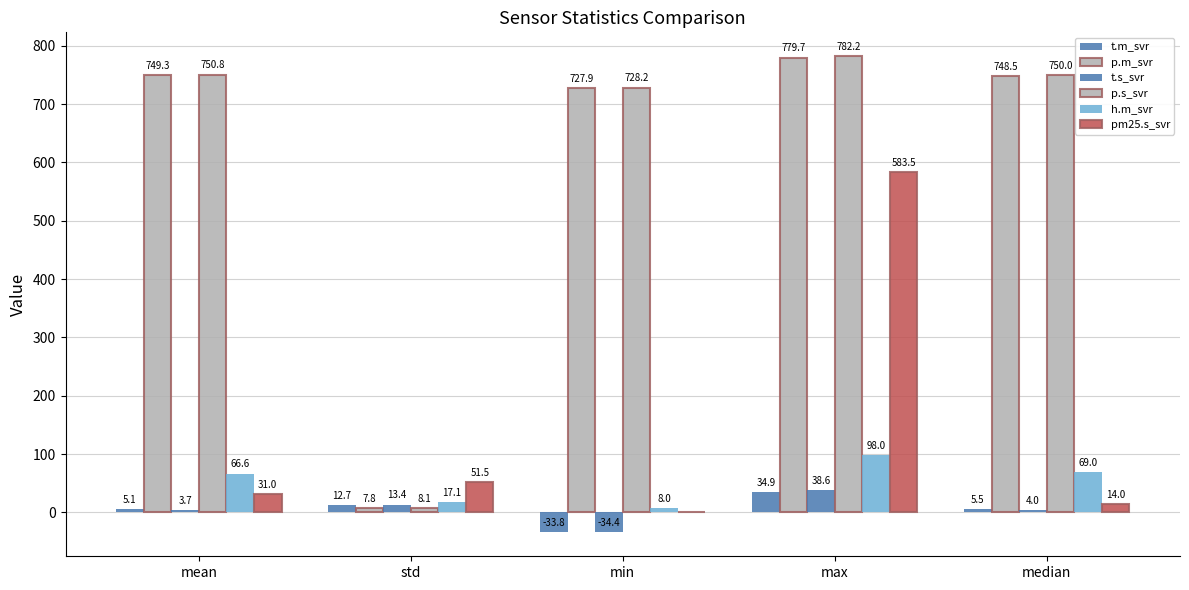

Does the chart contain stacked bars?

No